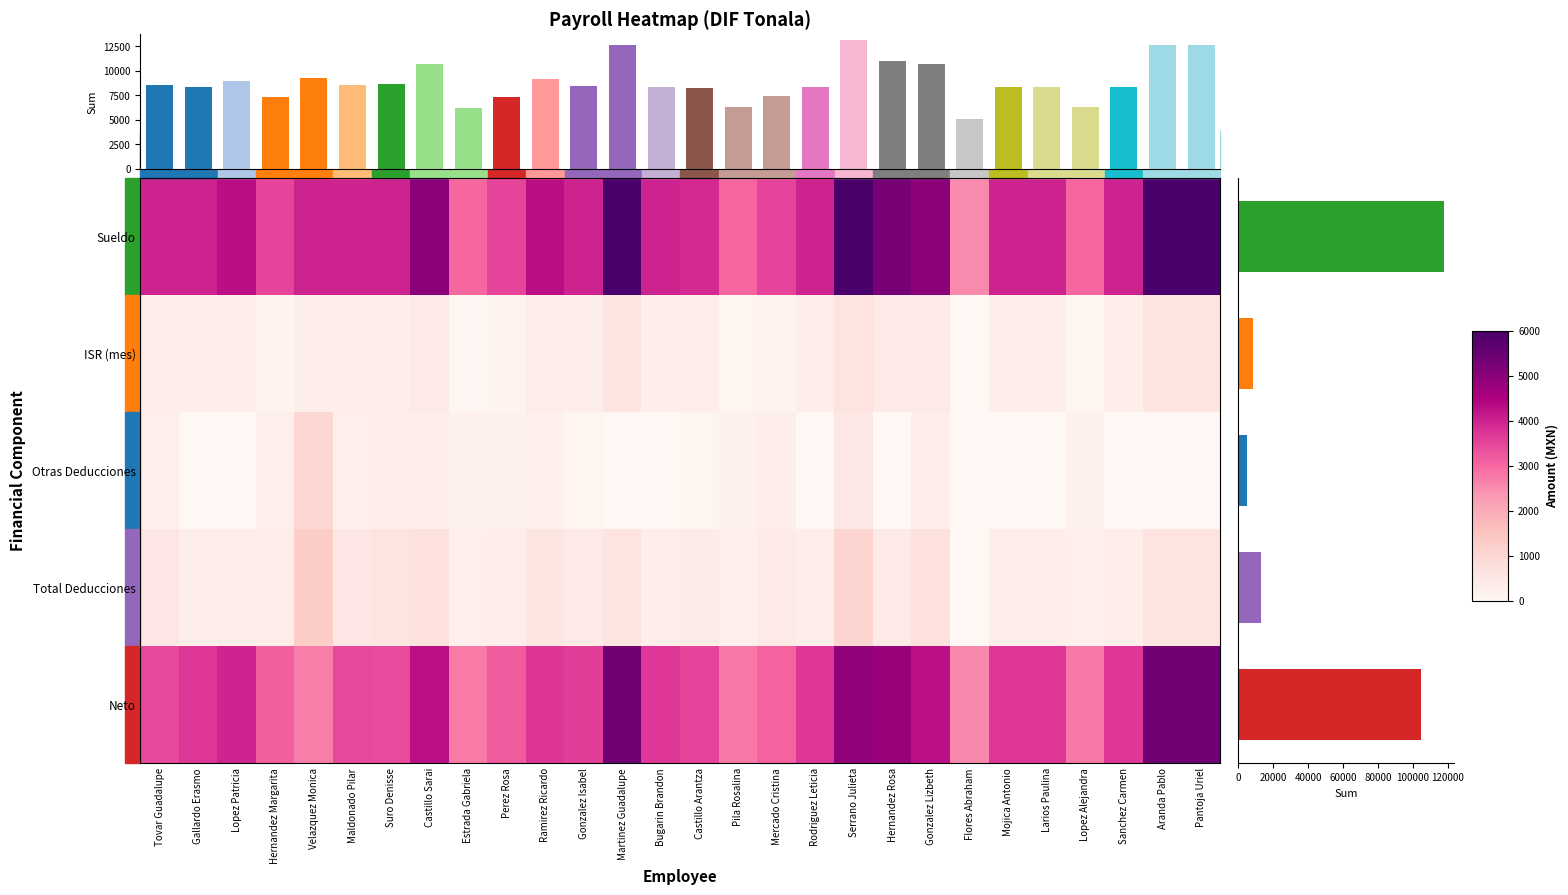

How many values in the Neto series exceed 3700?

9